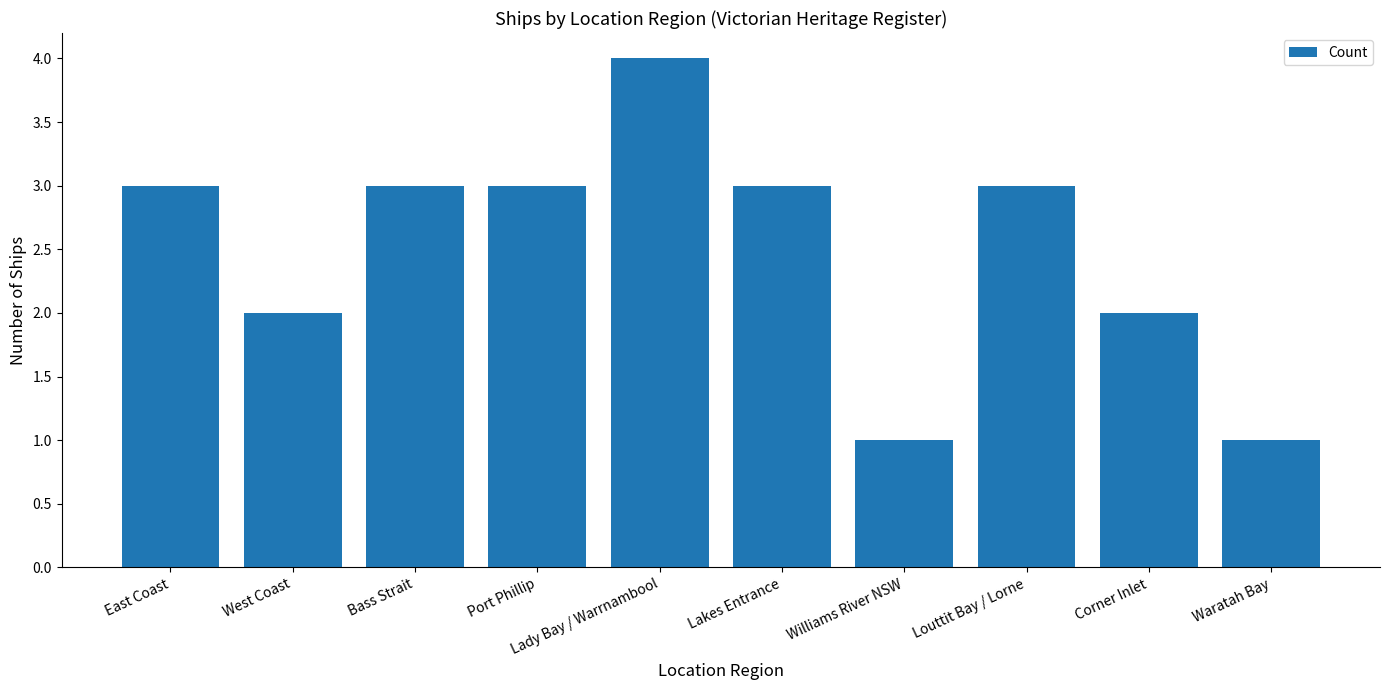

What is the value of the 9th bar from the left?

2